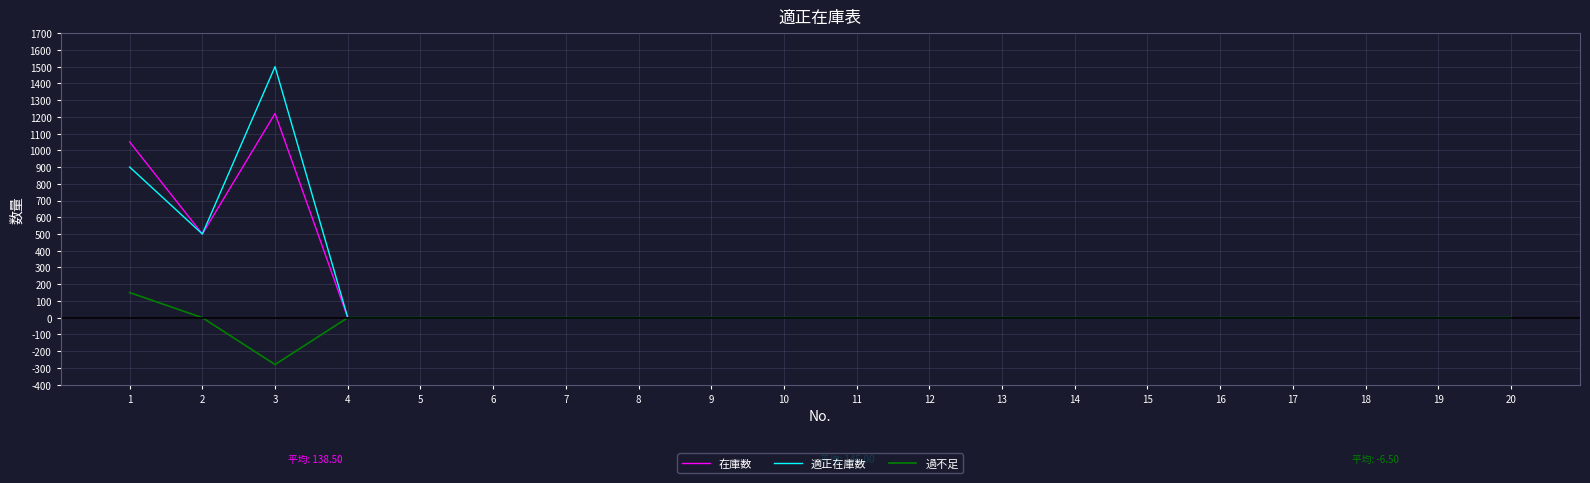

True or false: 在庫数 has a value of 1050 at 1.

True